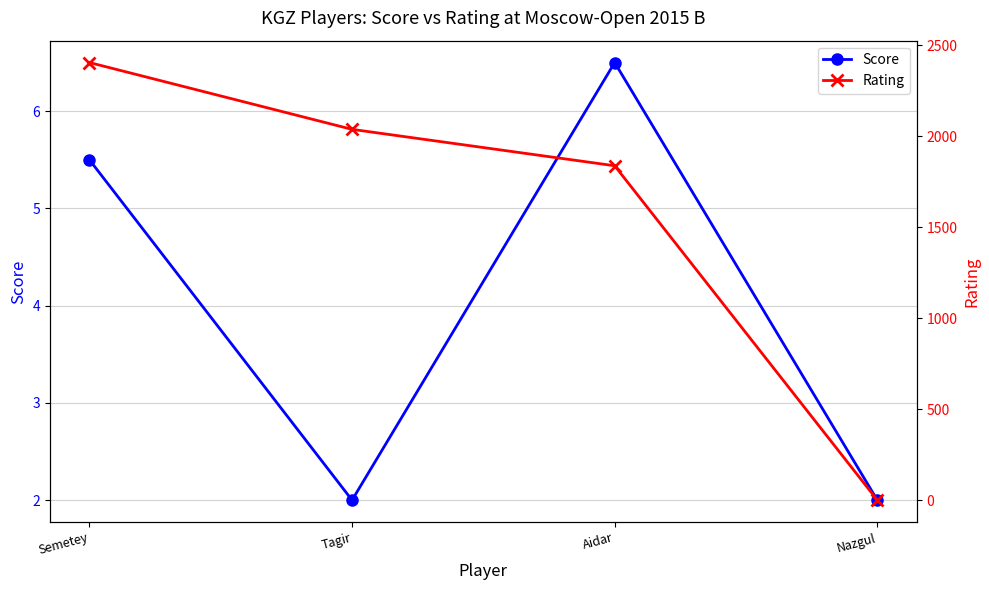

What is the sum of all Score values?

16.0